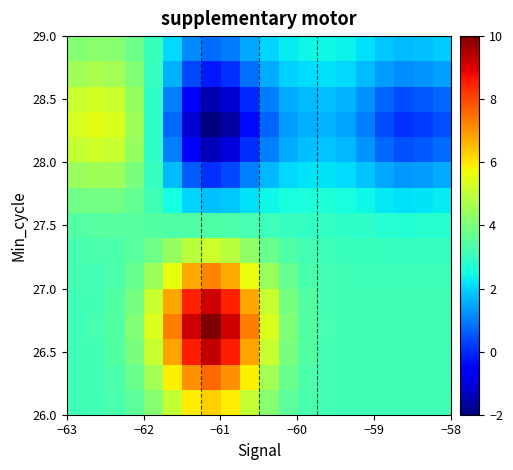

At which category does the chart reach its minimum across all series?

7